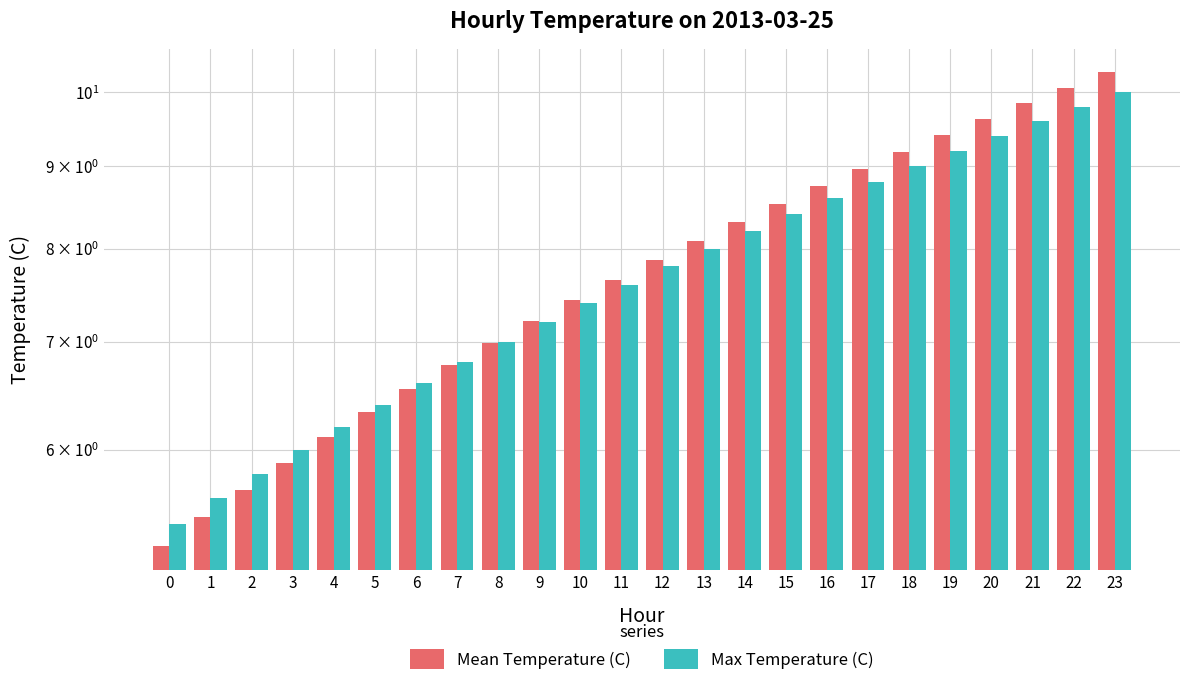

At 6, list the series in order from smallest to largest.

Mean Temperature (C), Max Temperature (C)